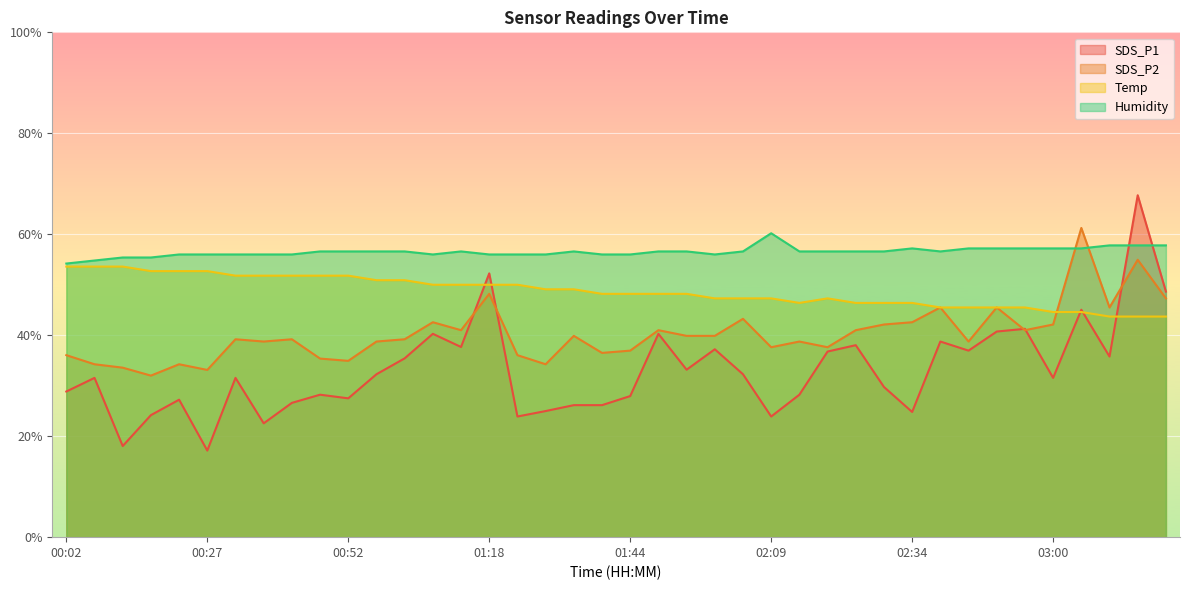

What is the sum of the Temp values at 02:39 and 01:12?

95.5